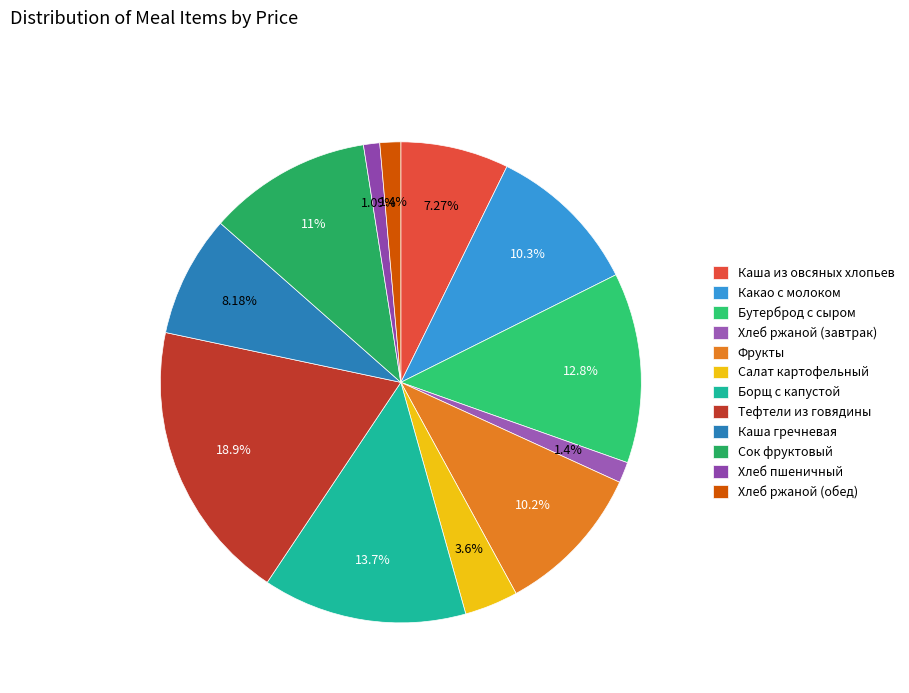

Count the number of slices in the pie.

12